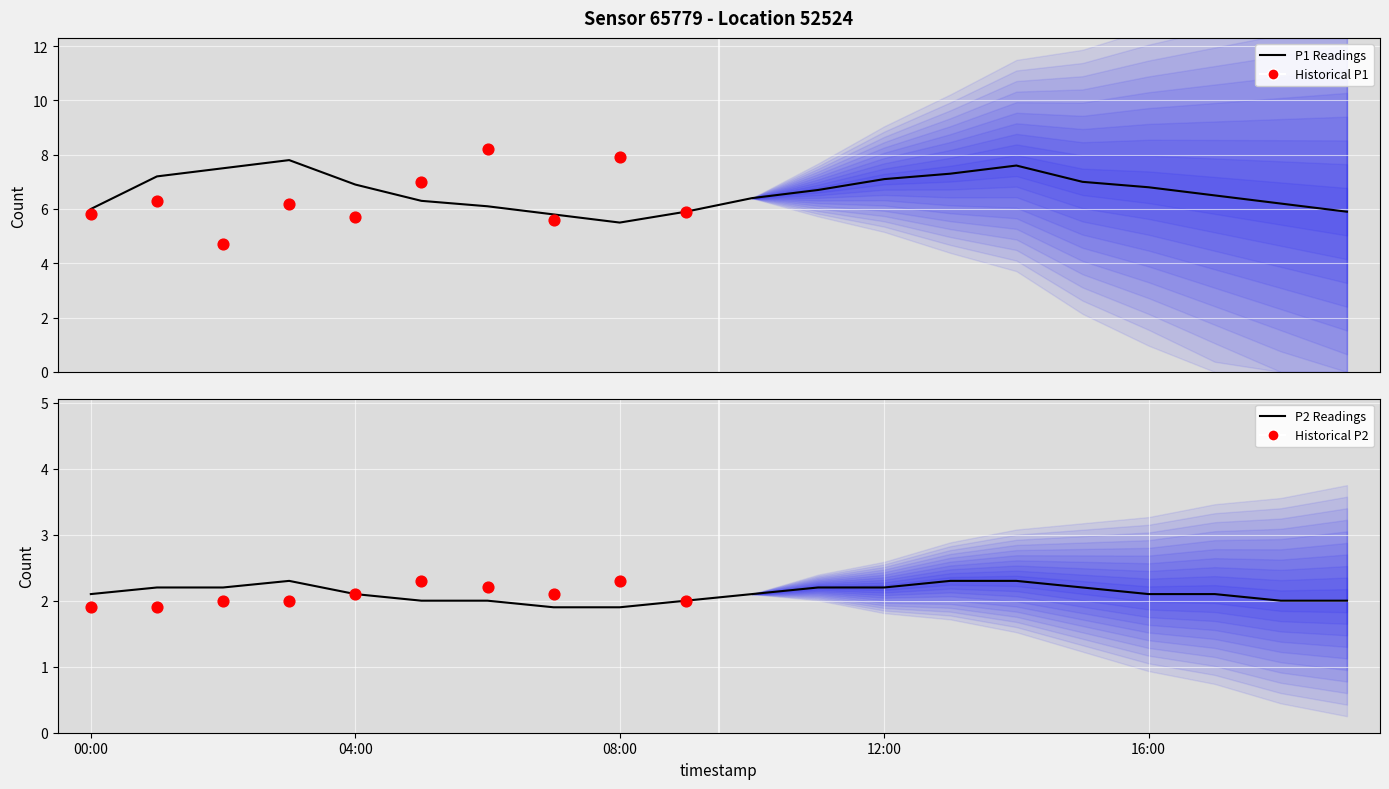

At how many categories does at least one series exceed 2?

20